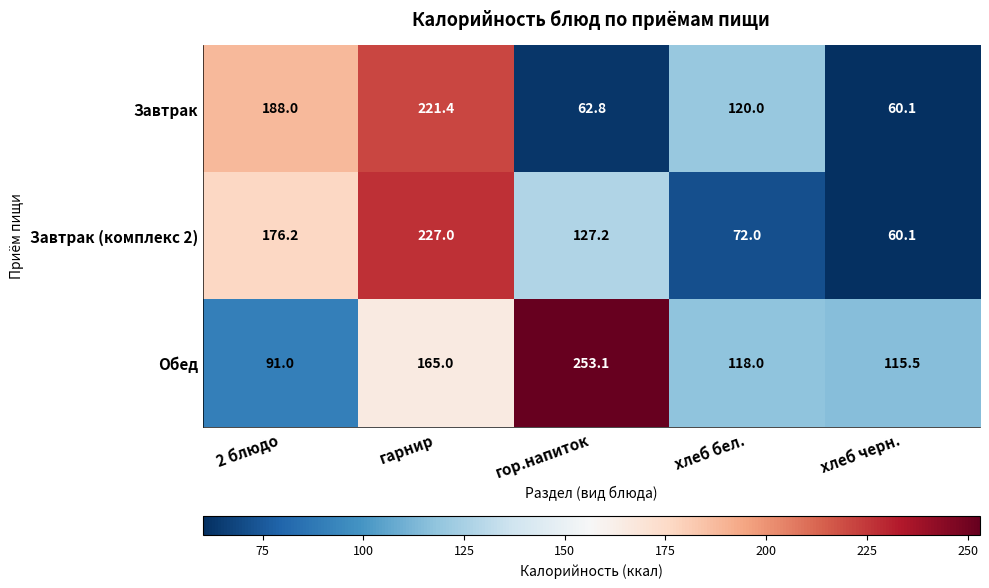

Reading right to left, list all the values displayed in this chart.

Завтрак: 60.1	120.0	62.8	221.4	188.0
Завтрак (комплекс 2): 60.1	72.0	127.2	227.0	176.2
Обед: 115.5	118.0	253.1	165.0	91.0